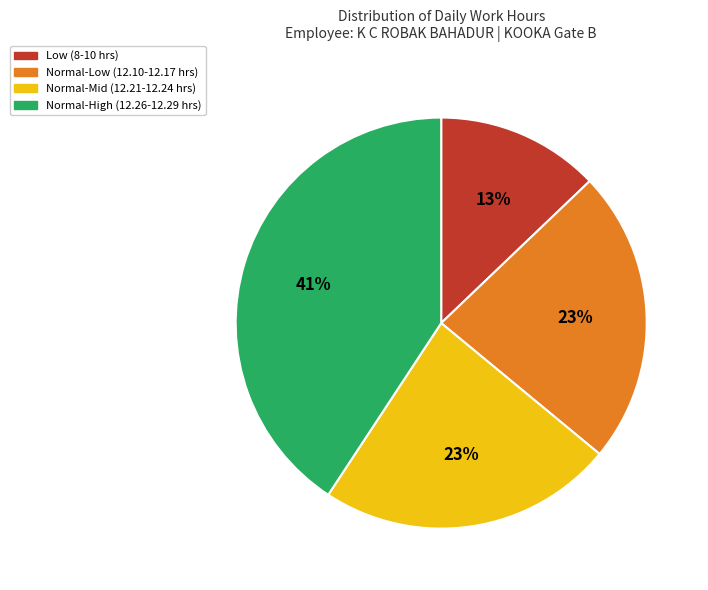

How many segments does this pie chart have?

4